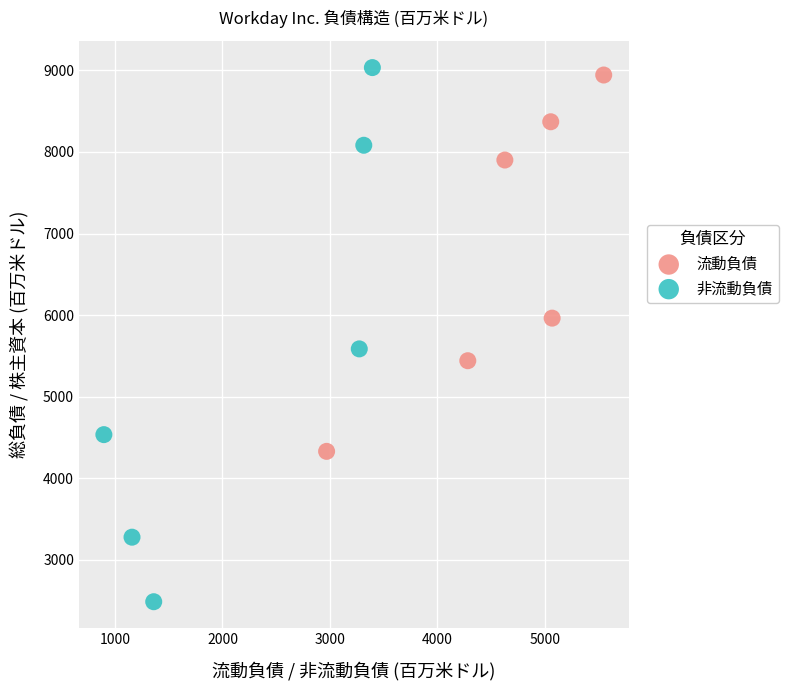

Which series has the largest Y range (max minus min)?

非流動負債